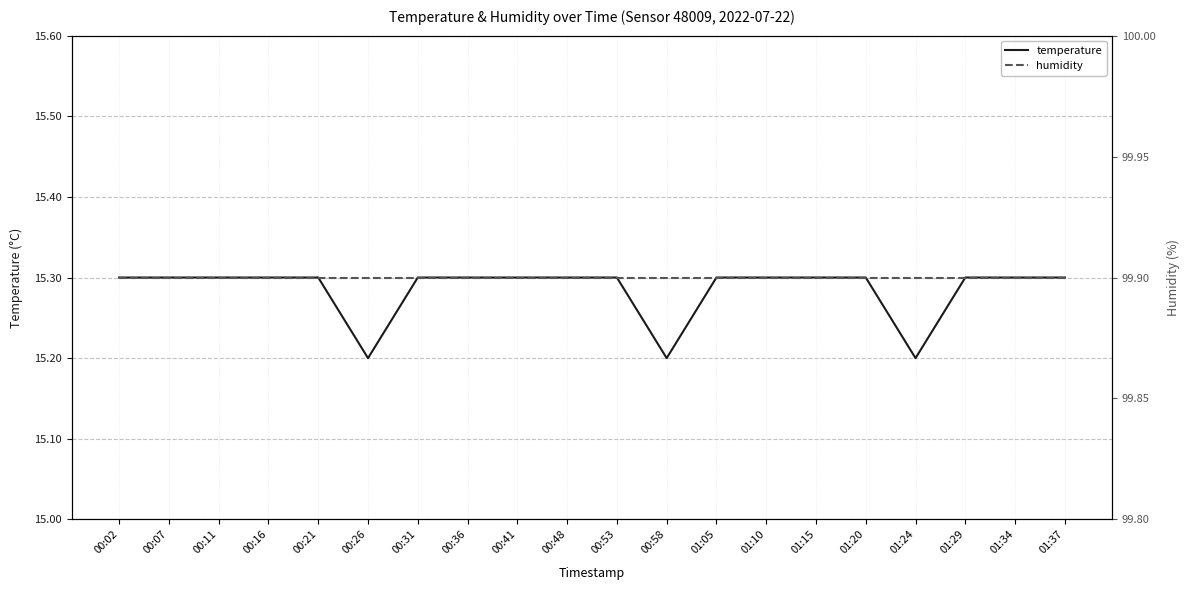

Rank the series at 00:16 from highest to lowest value.

humidity, temperature